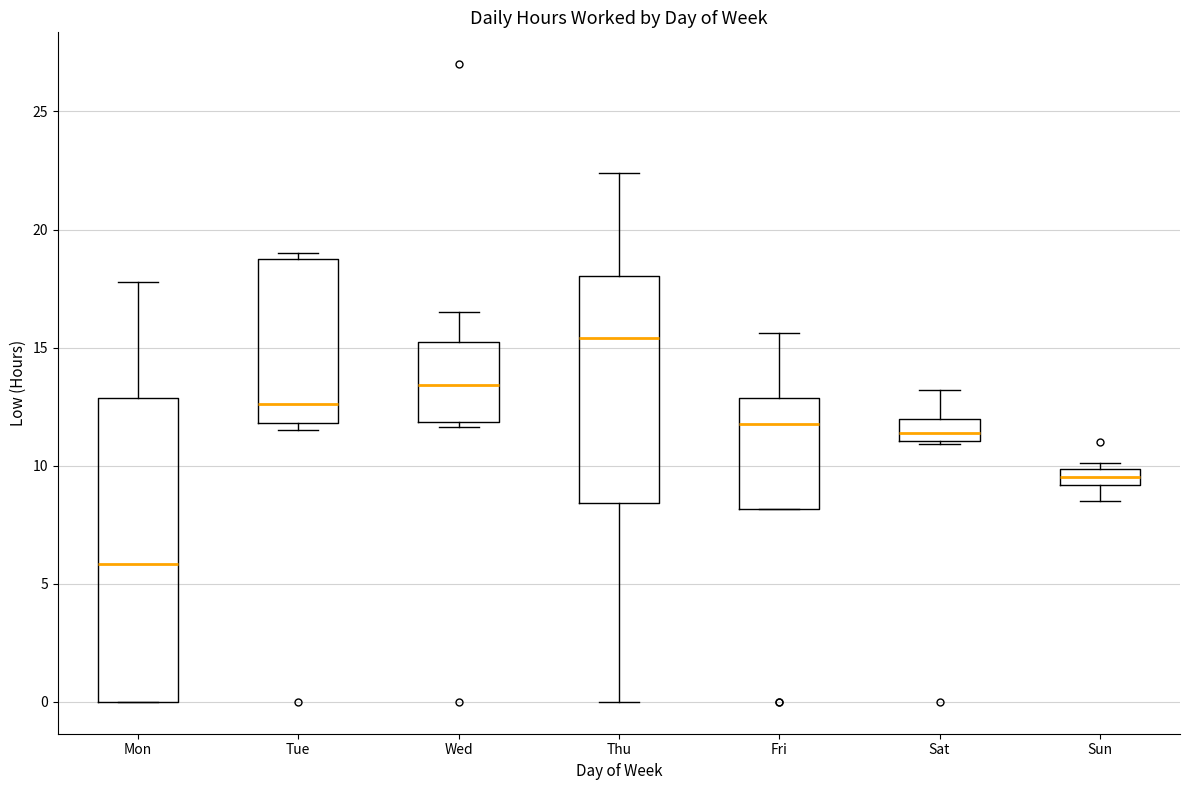

Which box has the highest median line?

Thu